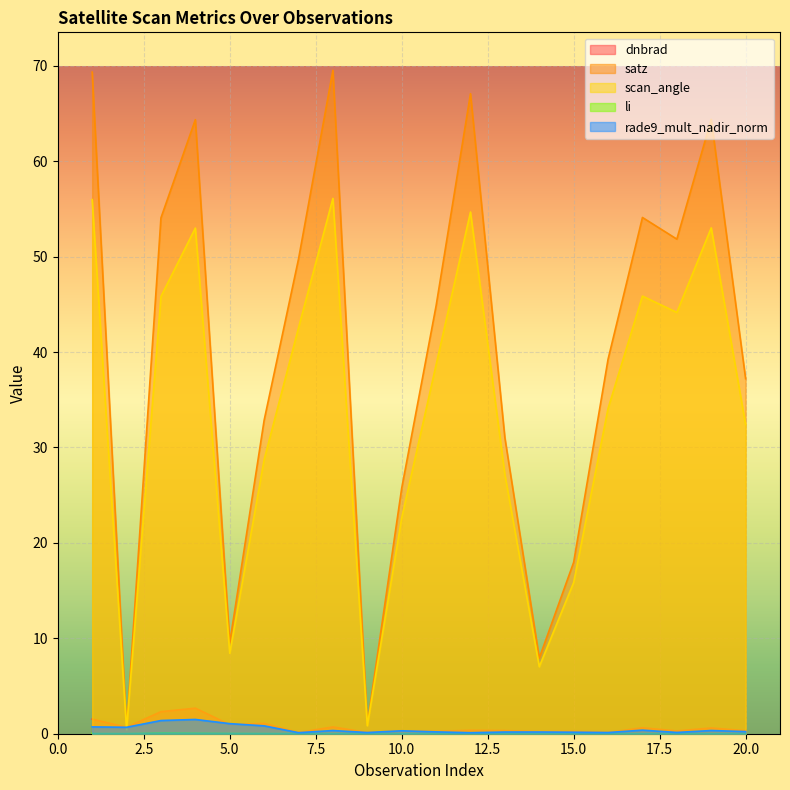

What is the value of the scan_angle point at the 17th from the left?

45.9